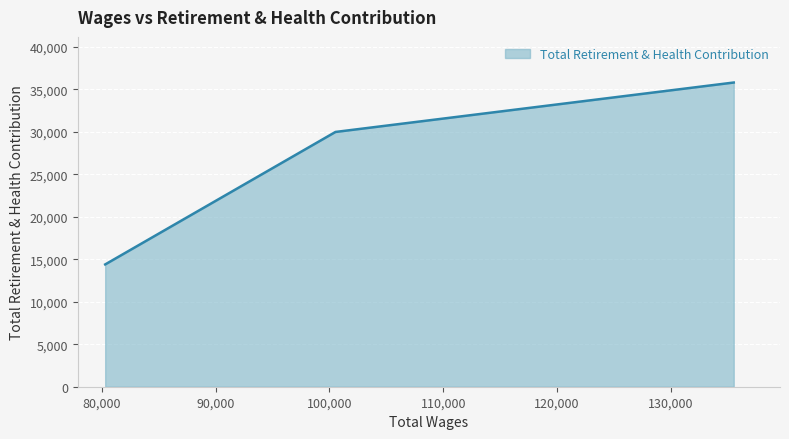

What is the smallest value displayed?

14386